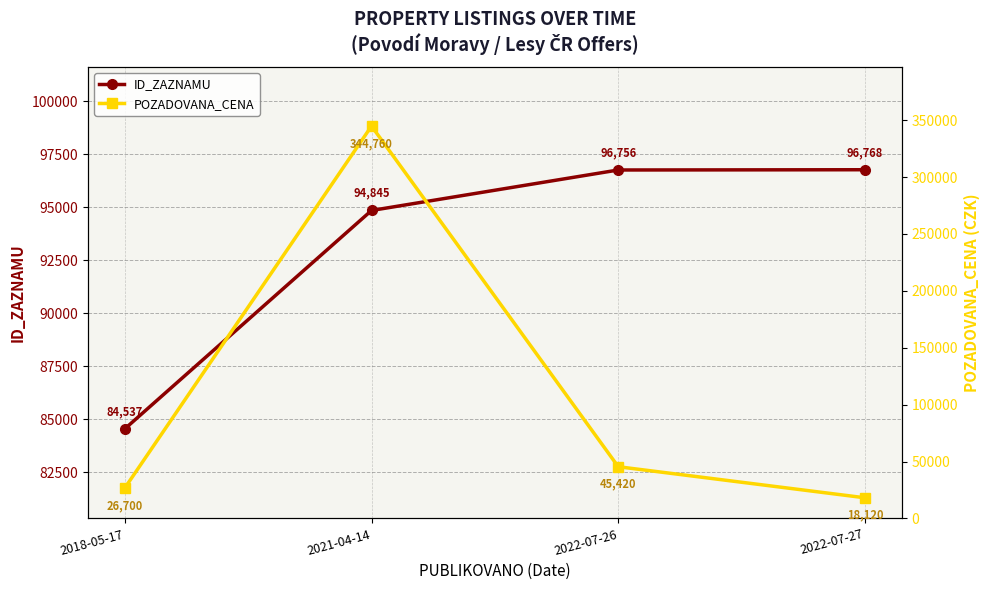

The value of POZADOVANA_CENA at 2018-05-17 is 26700.0. True or false?

True